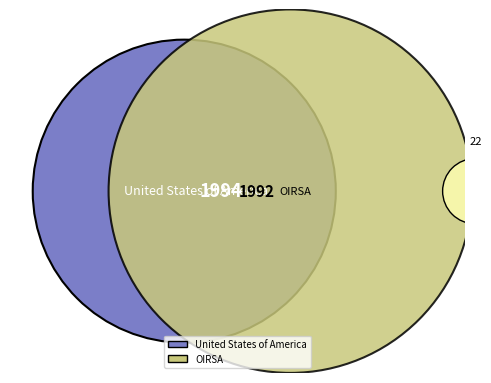

Rank the categories by value from highest to lowest.

United States of America, OIRSA